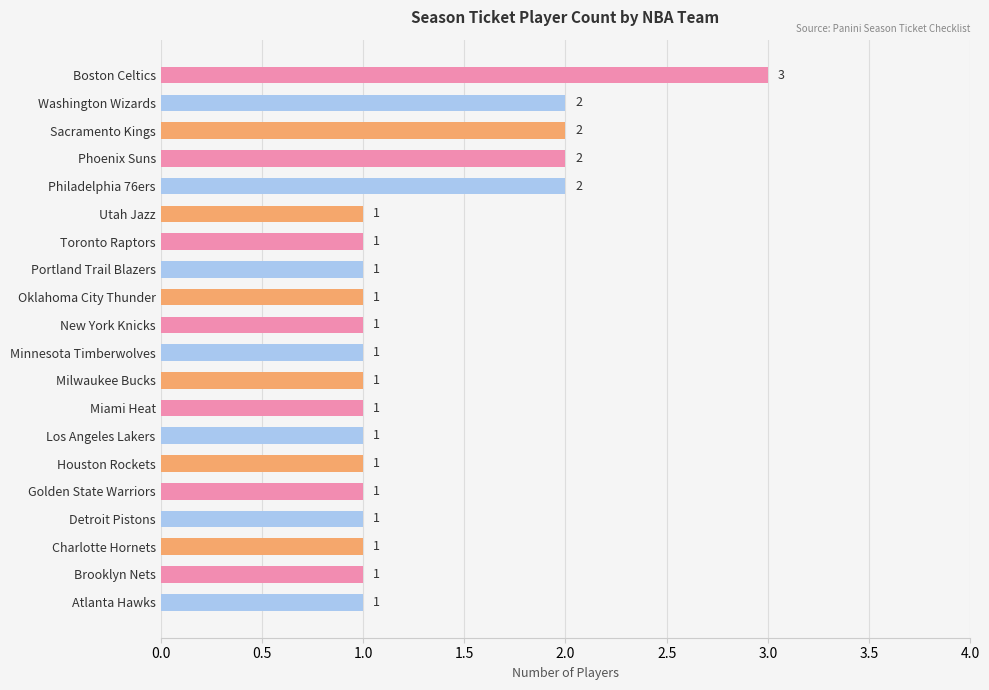

What is the change in value from New York Knicks to Phoenix Suns?

+1